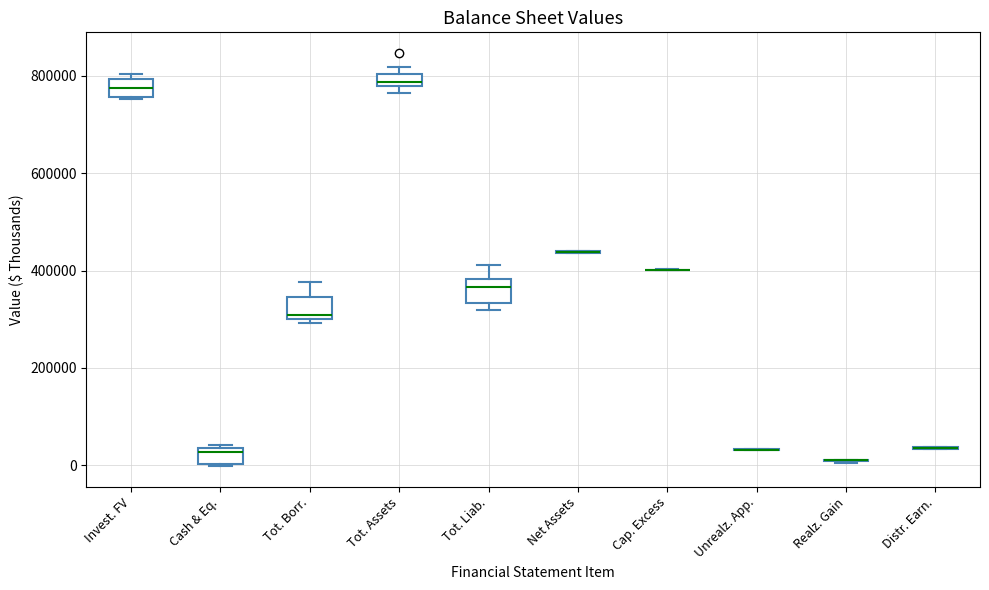

Where is the upper edge of the box for Tot. Liab. on the y-axis? The values are not printed on the chart, so give them approximately, as read against the axis.

380000